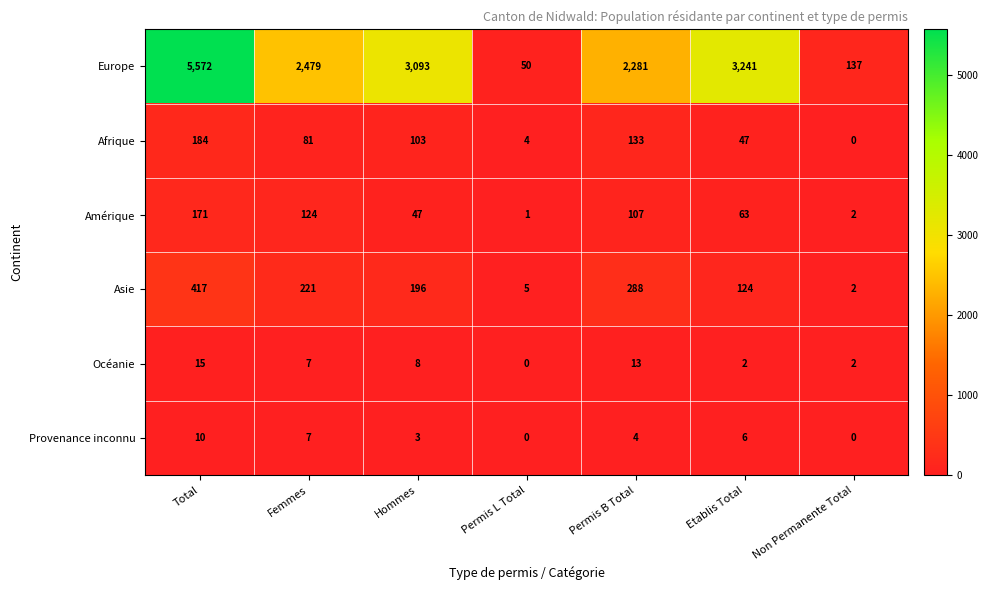

Which category has the highest value in the Océanie series?

Total